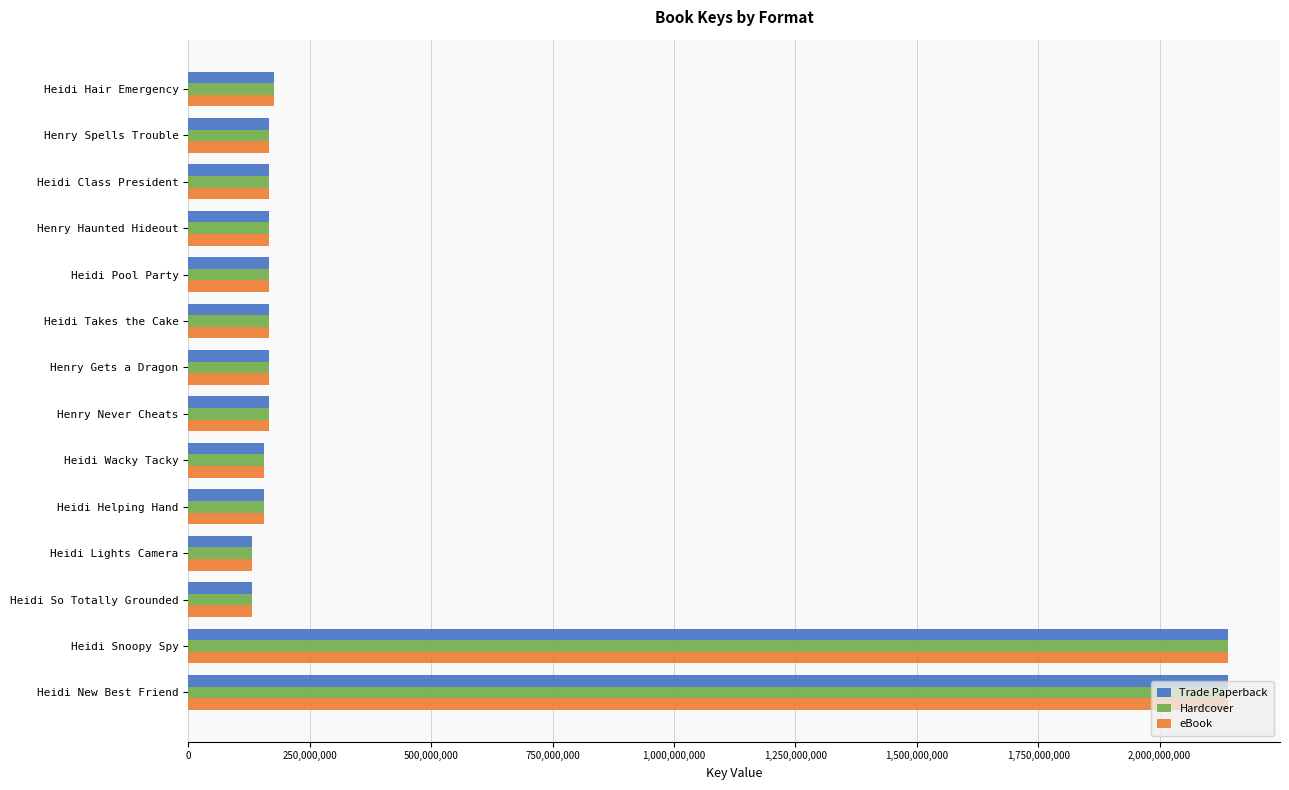

What is the total value across all series at Henry Spells Trouble?

494974554